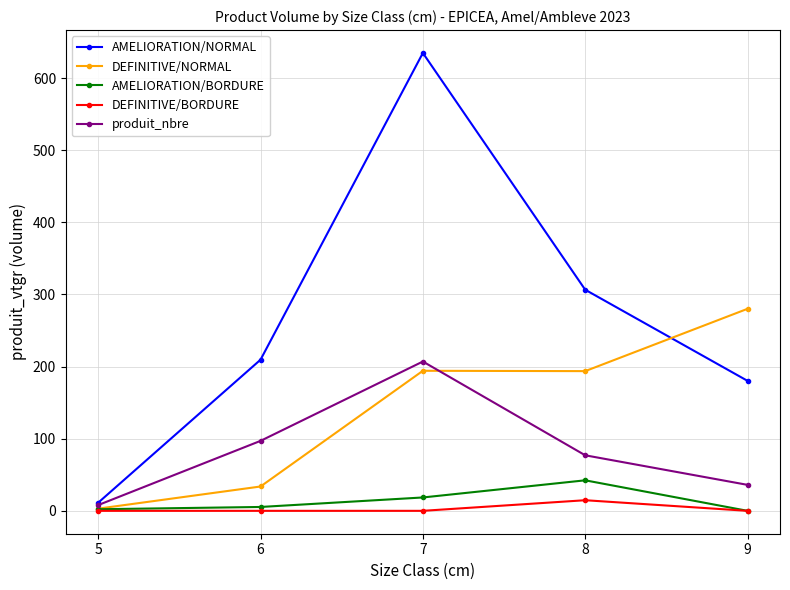

True or false: DEFINITIVE/BORDURE and produit_nbre intersect in this chart.

False